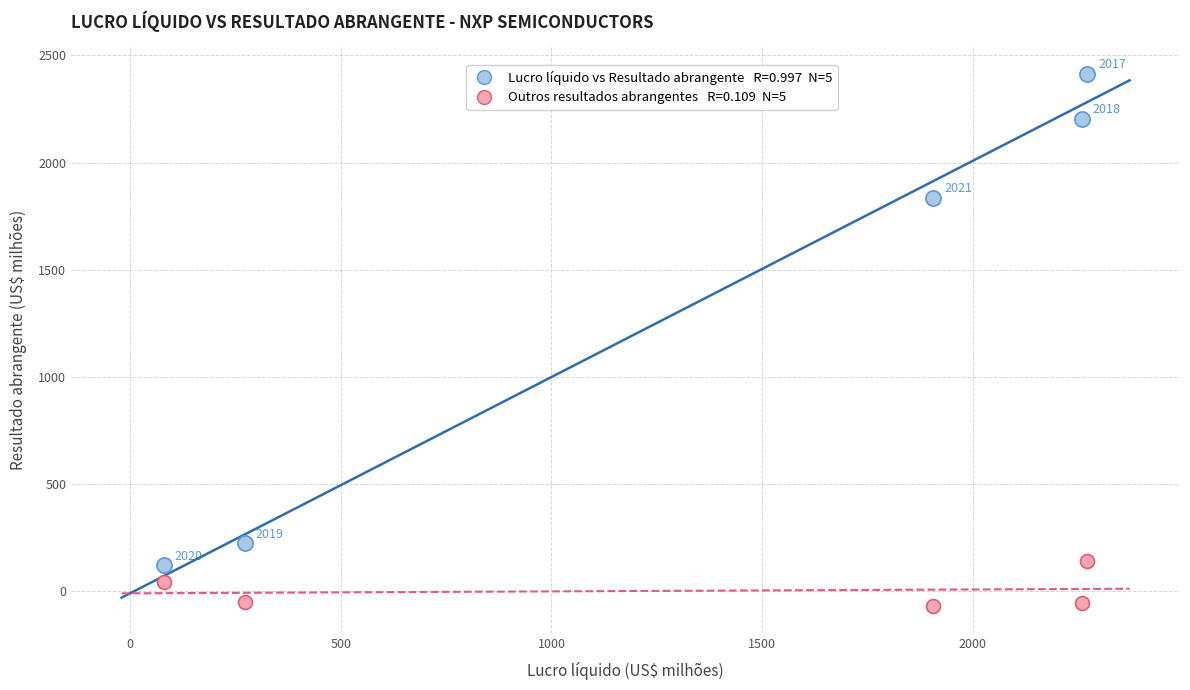

Across all series, what Y value is closest to 1173?

1837